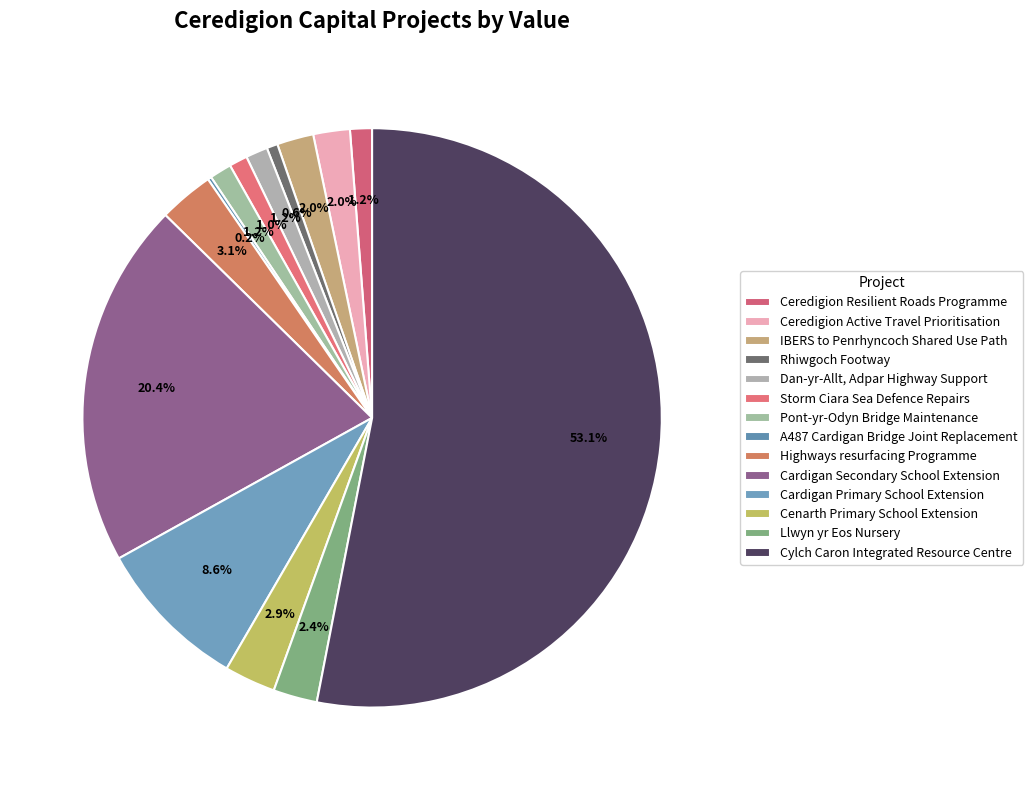

Count the number of slices in the pie.

14